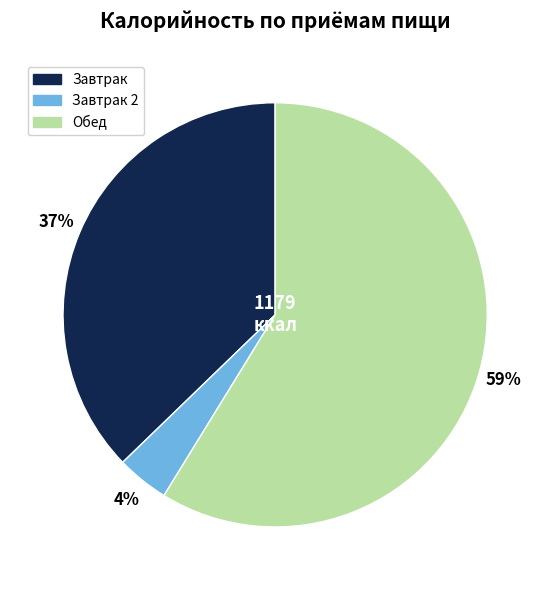

Which slice represents more than half of the pie?

Обед